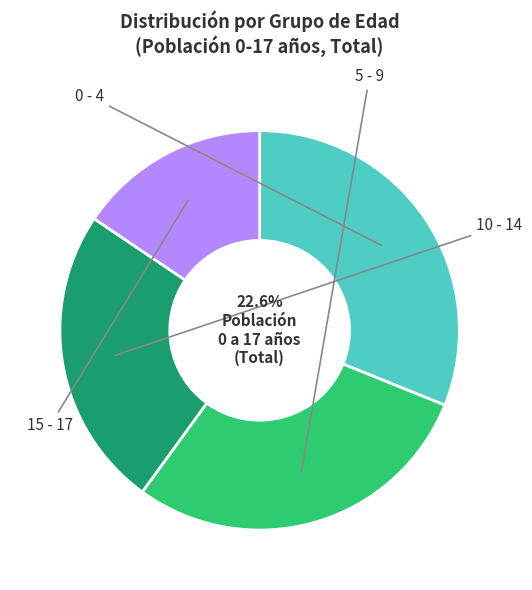

Is there any slice that represents more than half of the pie?

No